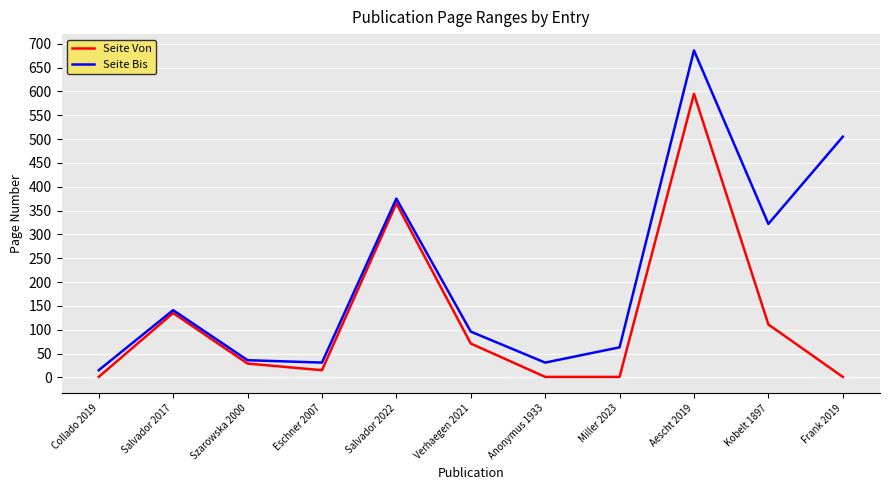

What is the spread (max minus min) of values at Szarowska 2000?

7